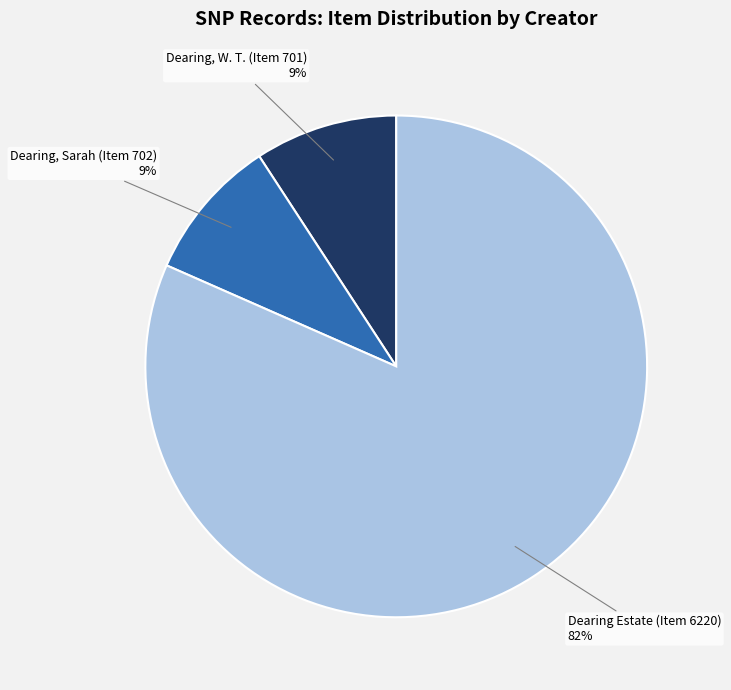

Which has a higher value, Dearing, Sarah (Item 702) or Dearing Estate (Item 6220)?

Dearing Estate (Item 6220)